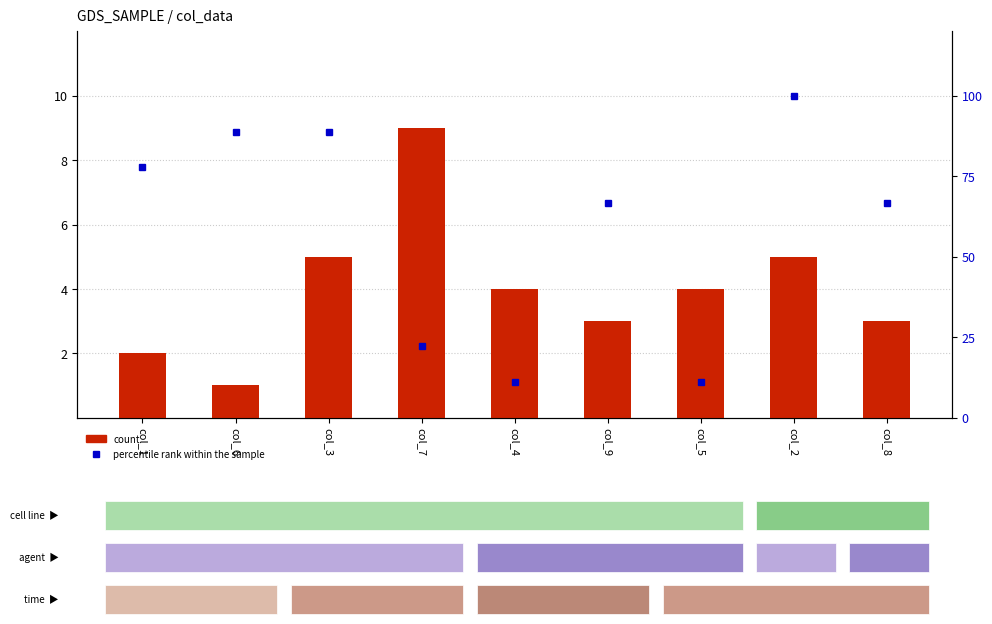

How many groups of bars are there?

9